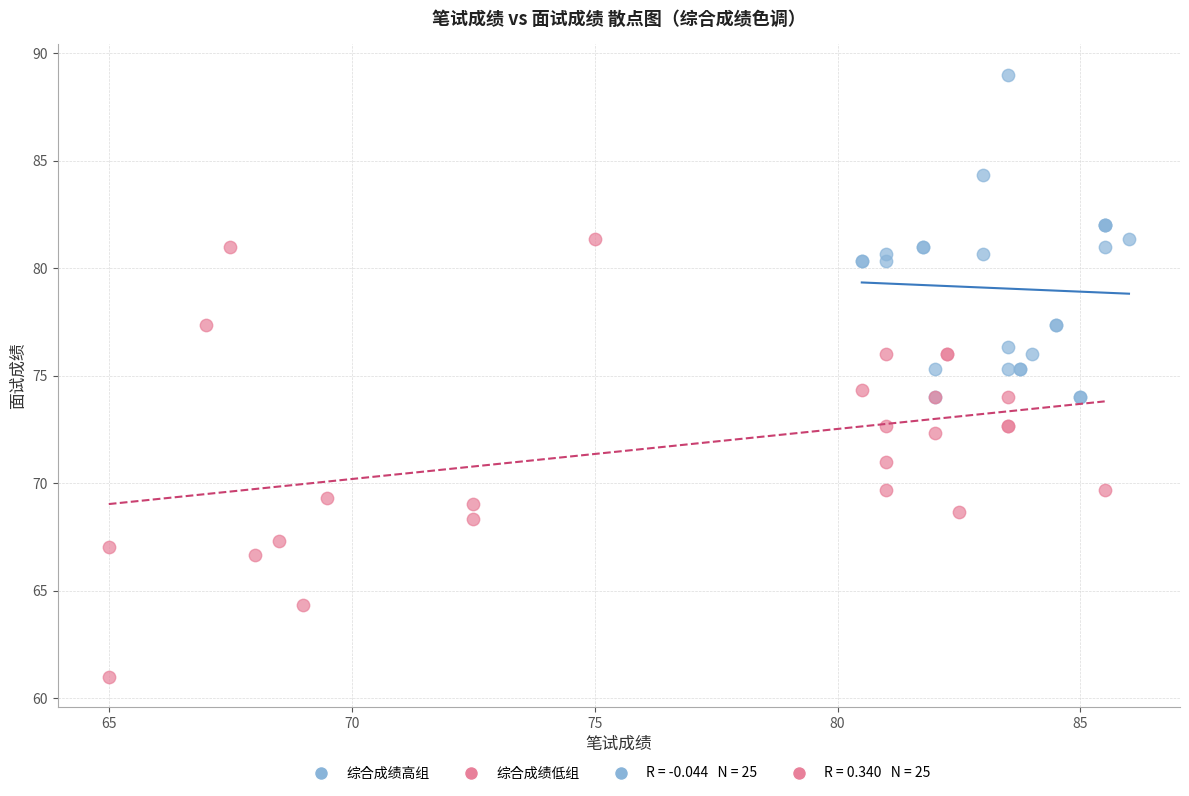

Which series reaches the maximum Y coordinate?

综合成绩高组